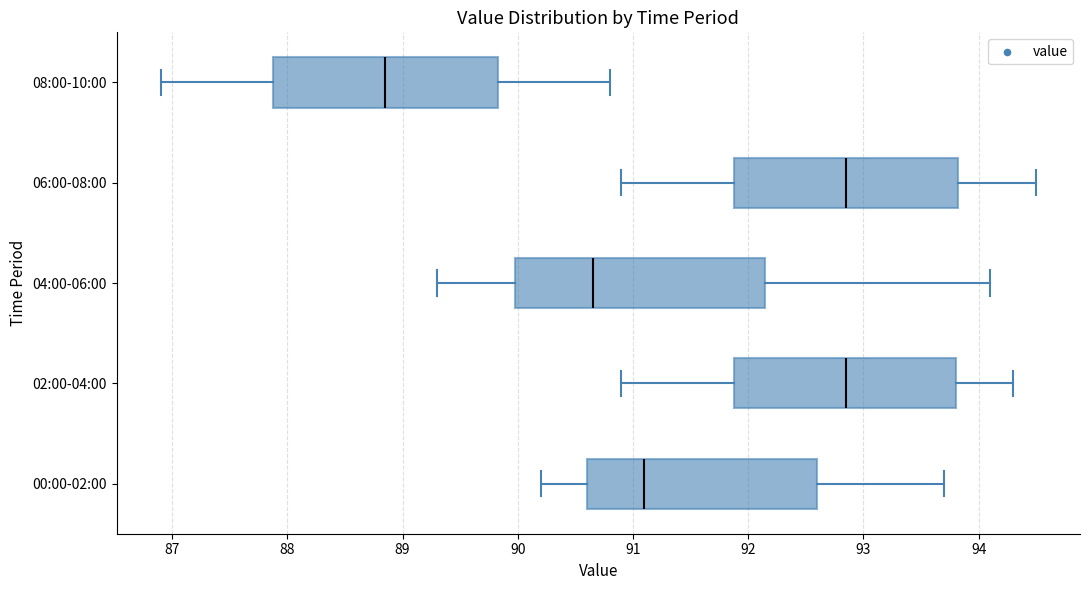

Which box's median line is the furthest to the left?

08:00-10:00